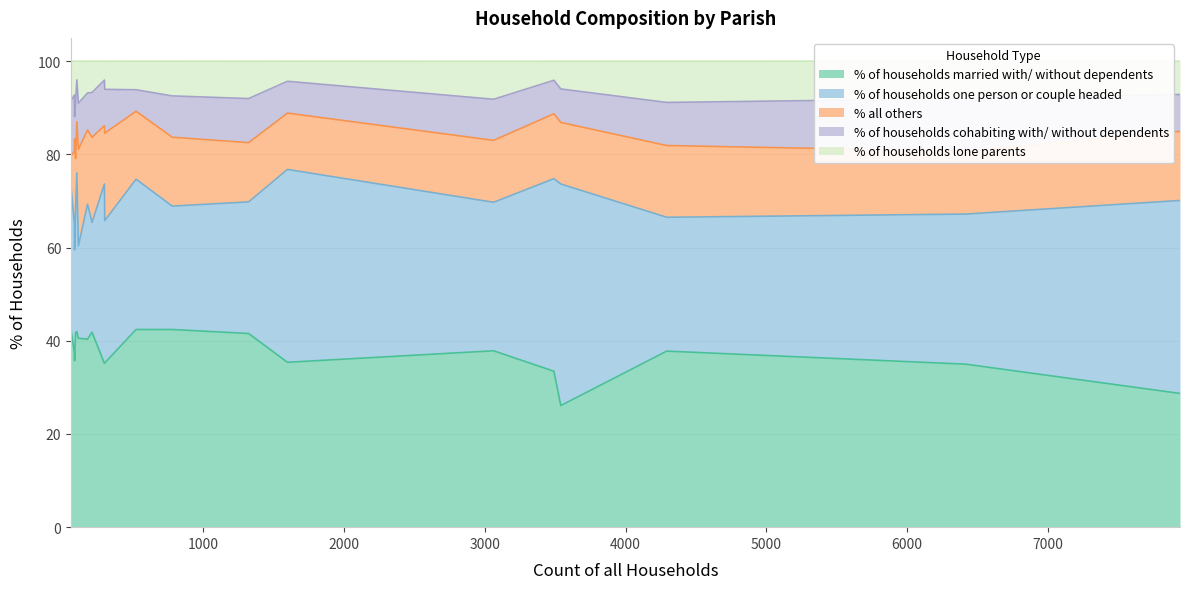

What is the highest value of the % of households married with/ without dependents series?

42.4